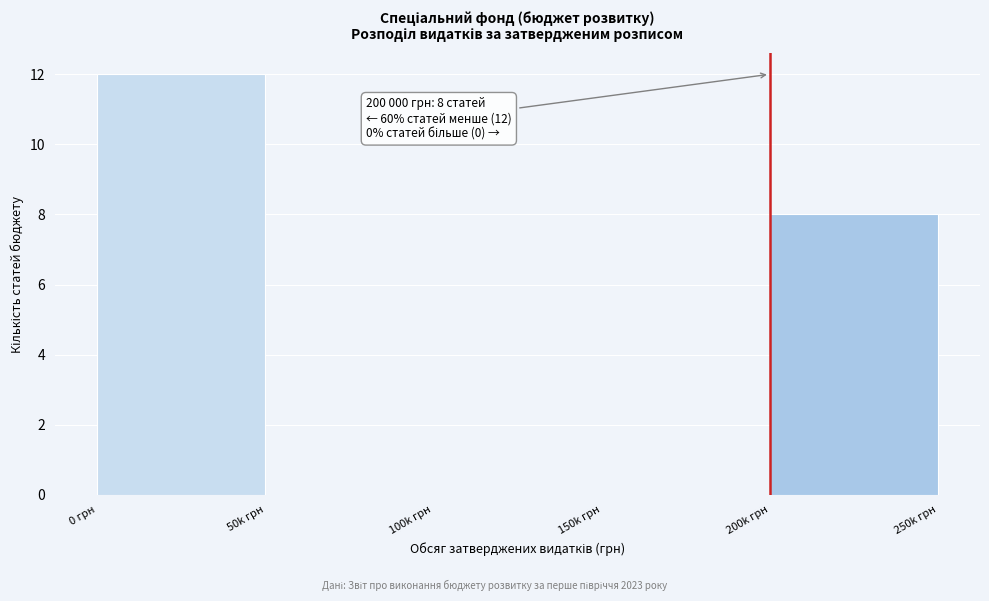

Reading left to right, what are all the values shown in this chart?

0 грн=12	50k грн=0	100k грн=0	150k грн=0	200k грн=8